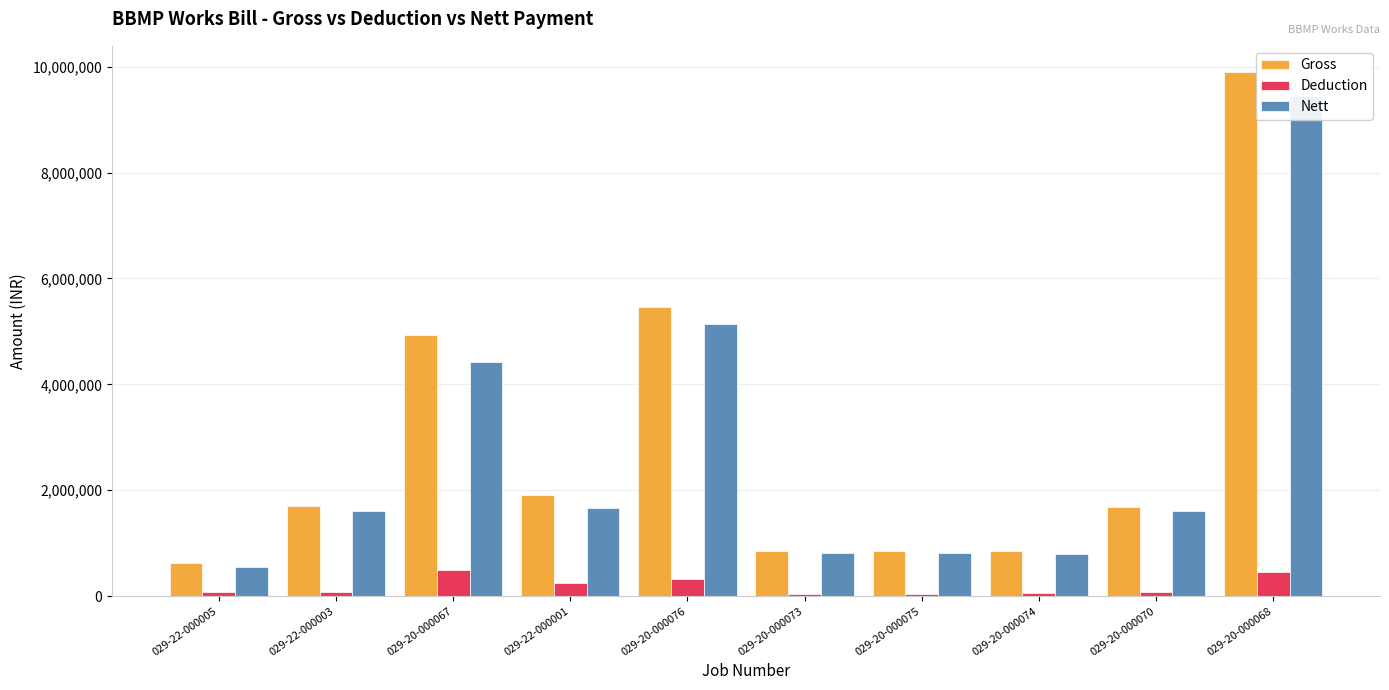

What is the sum of all Gross values?

28786512